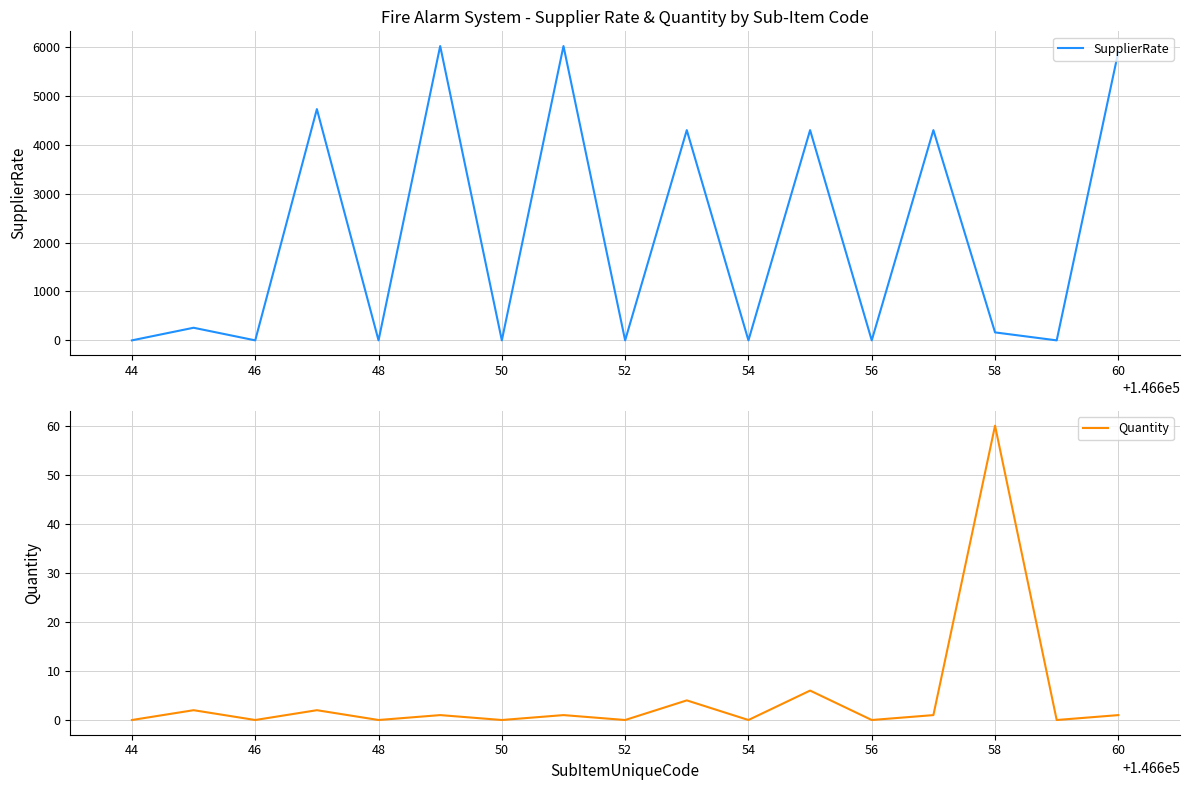

True or false: SupplierRate and Quantity cross at least once.

False